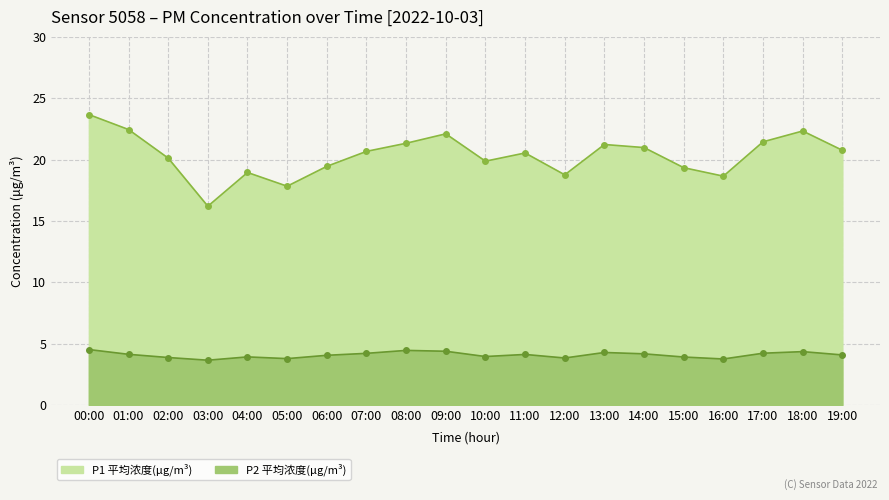

Reading left to right, list all the values displayed in this chart.

P1: 23.7	22.4	20.1	16.2	18.9	17.8	19.4	20.7	21.3	22.1	19.9	20.5	18.8	21.2	21.0	19.3	18.6	21.4	22.3	20.8
P2: 4.5	4.1	3.9	3.6	3.9	3.8	4.0	4.2	4.5	4.4	4.0	4.1	3.8	4.3	4.2	3.9	3.8	4.2	4.3	4.1